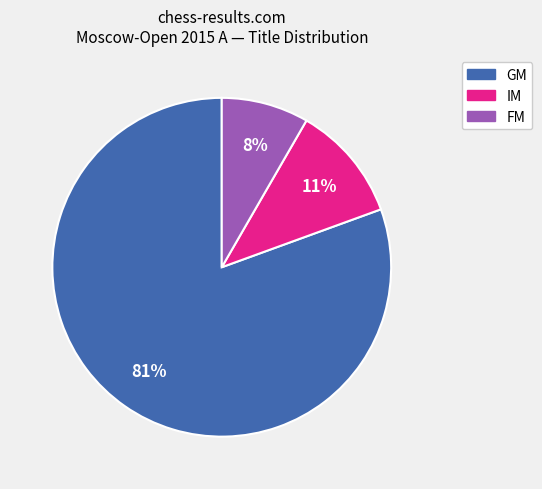

True or false: GM accounts for 69% of the total.

False